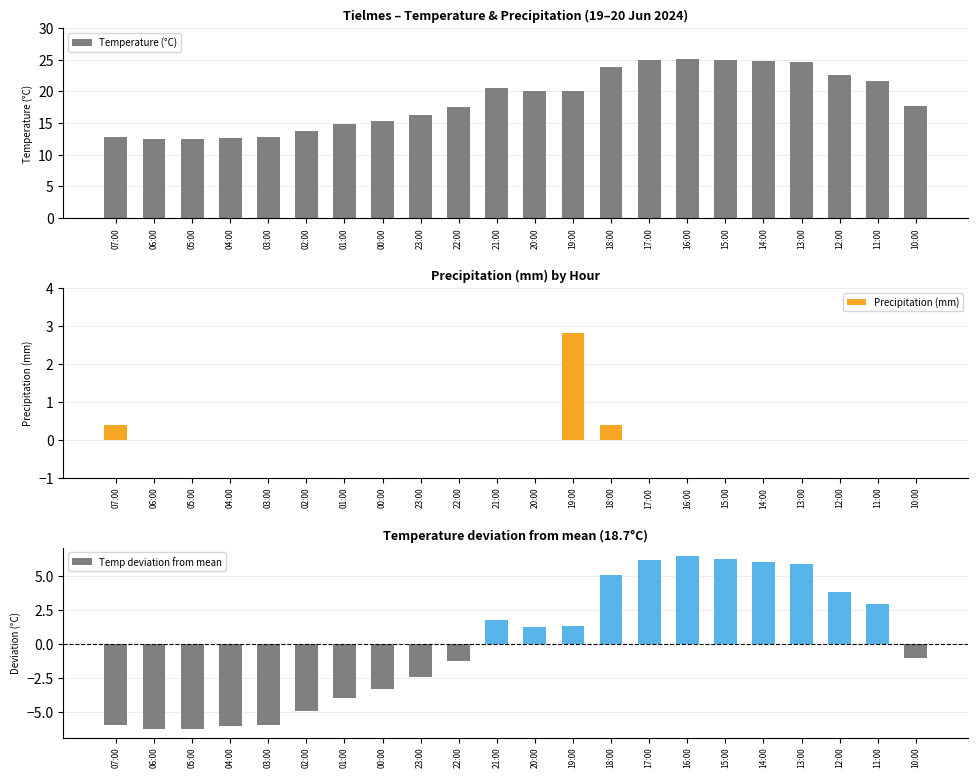

At which label is Temperature (°C) closest to 18?

10:00